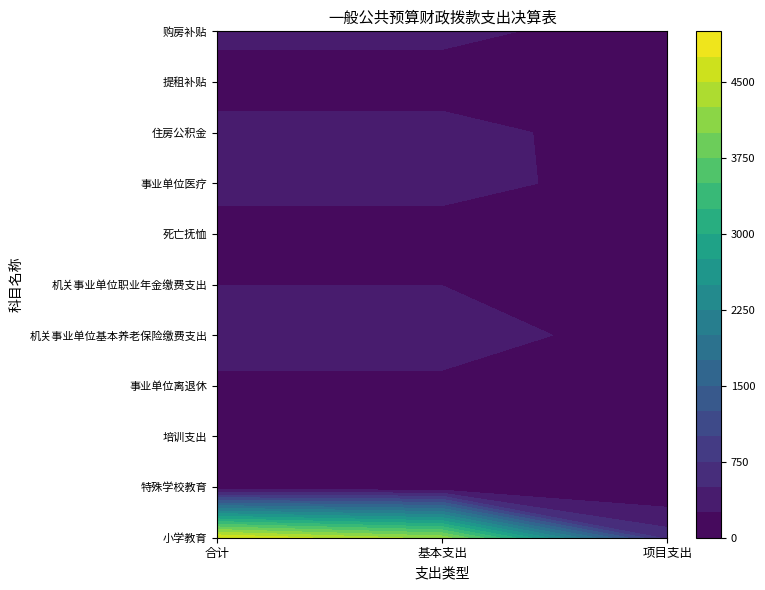

What is the sum of the 小学教育 values at 合计 and 项目支出?

5394.0